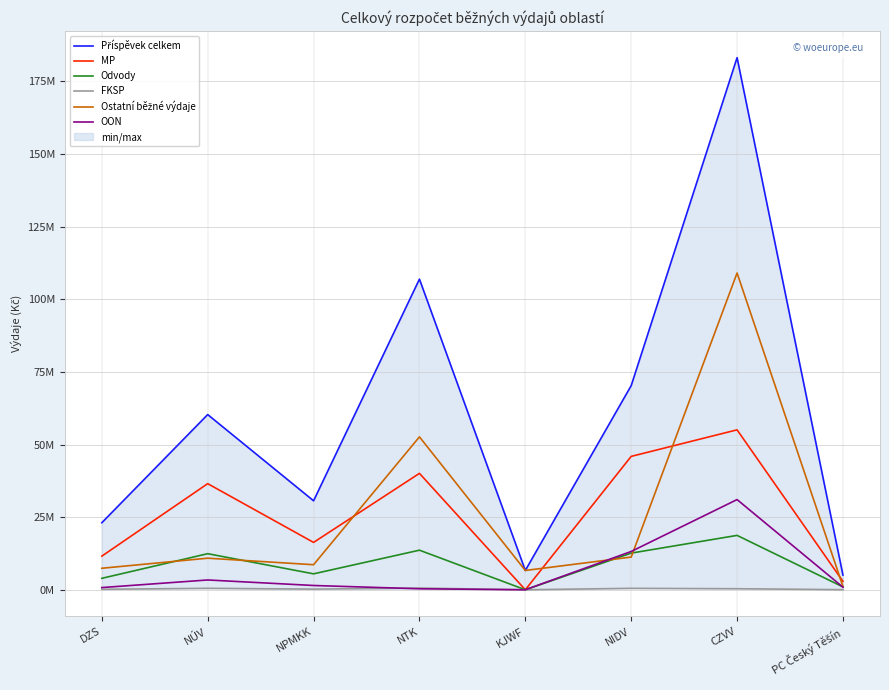

What is the sum of all Odvody values?

67783816